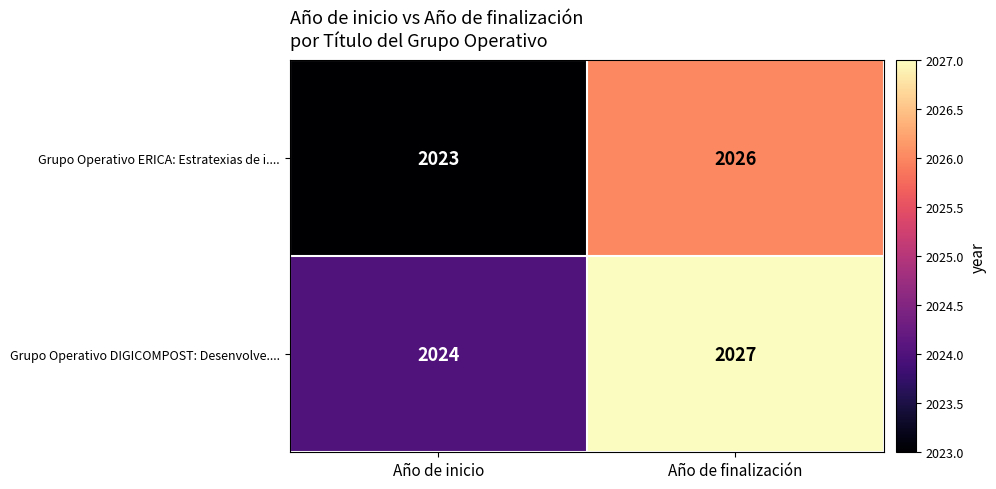

Reading left to right, transcribe all the data shown in this chart.

Grupo Operativo ERICA: Estratexias de i....: 2023	2026
Grupo Operativo DIGICOMPOST: Desenvolve....: 2024	2027